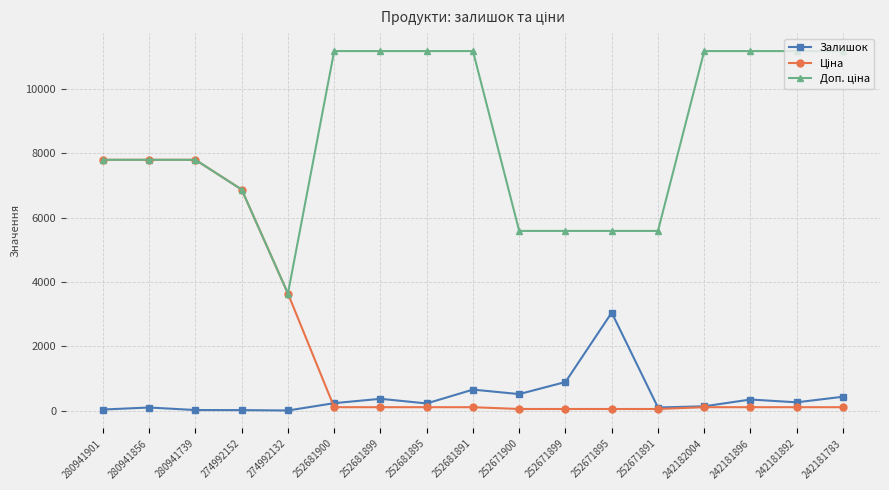

At how many categories does at least one series exceed 6715?

12